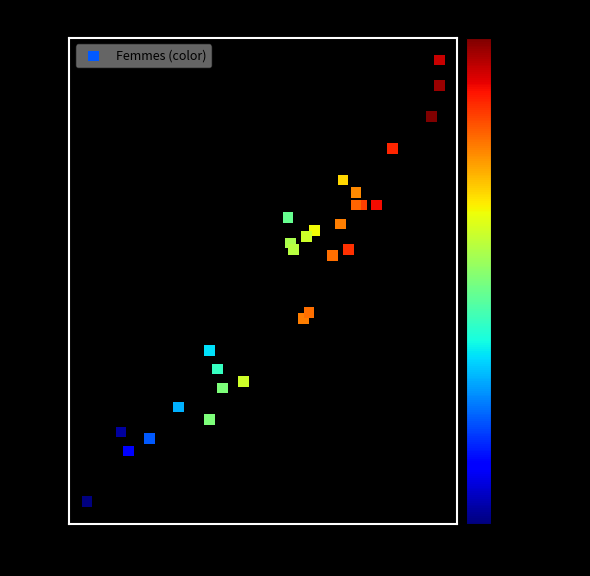

What Y value in the scatter plot is closest to 2840?

2880